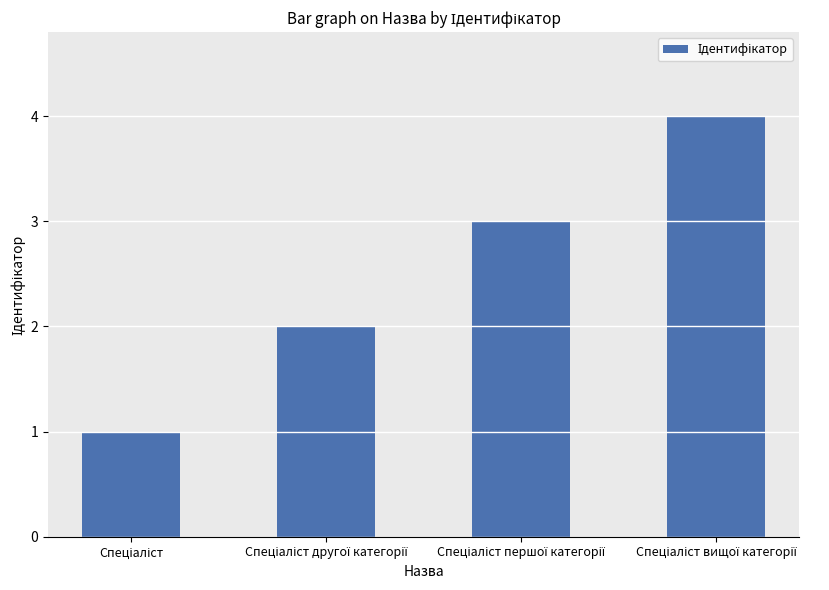

What is the maximum value shown in the chart?

4